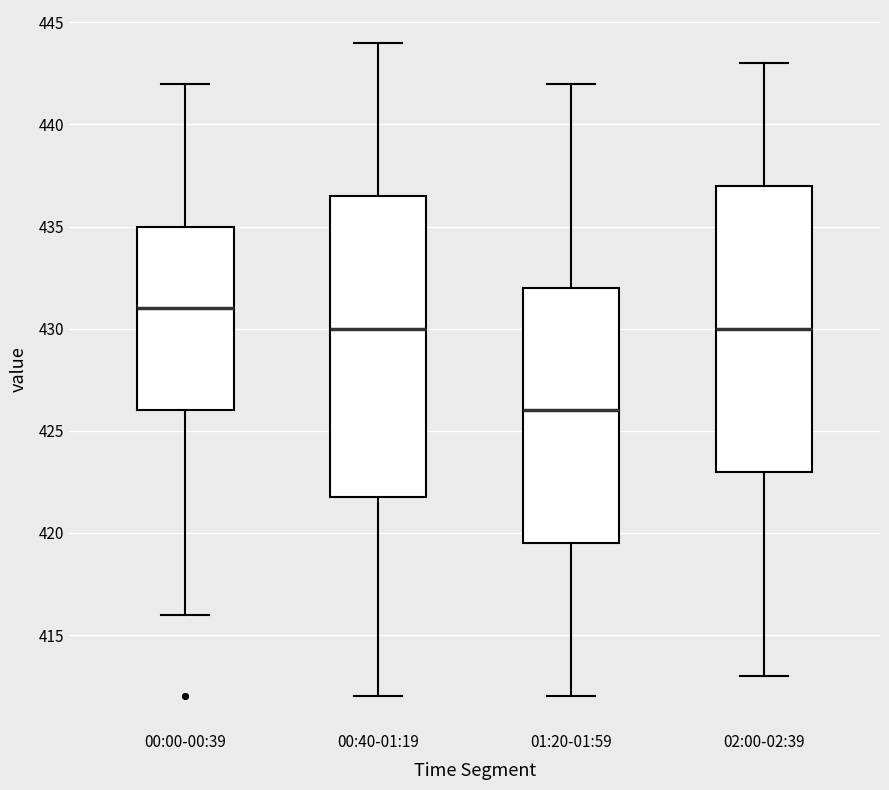

Reading left to right, transcribe this box plot: for each box, give where its median line is, the range the box spans, and where its two whiskers end, as read against the y-axis. The values are not printed on the chart, so give them approximately, as read against the axis.

00:00-00:39: median 431.0, box 426.0 to 435.0, whiskers 416.0 to 442.0
00:40-01:19: median 430.0, box 422.0 to 436.5, whiskers 412.0 to 444.0
01:20-01:59: median 426.0, box 419.5 to 432.0, whiskers 412.0 to 442.0
02:00-02:39: median 430.0, box 423.0 to 437.0, whiskers 413.0 to 443.0